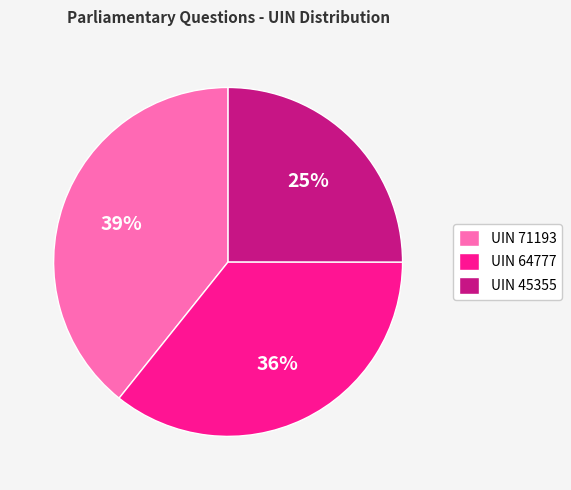

To the nearest percent, what is the difference between the largest and smallest slice percentages?

14%